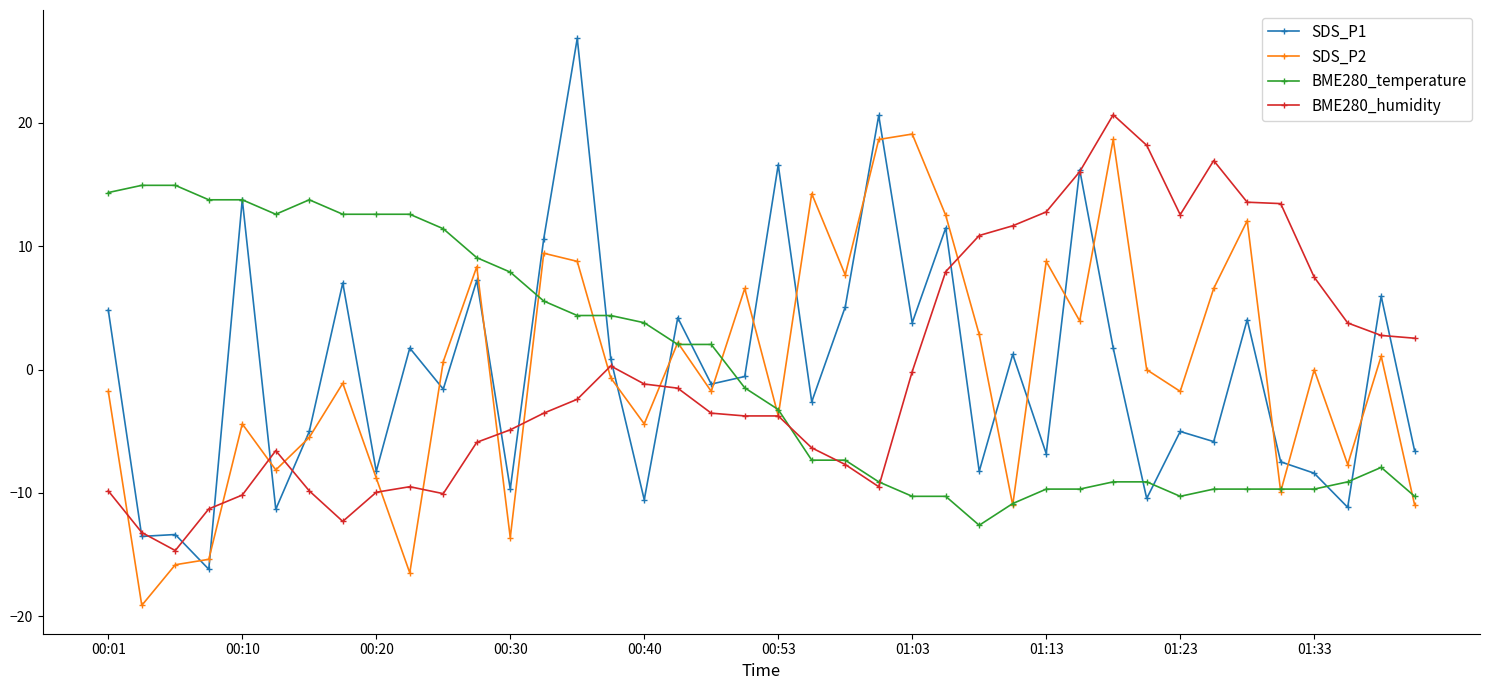

True or false: BME280_temperature has more than 1 points higher than both neighbors.

True